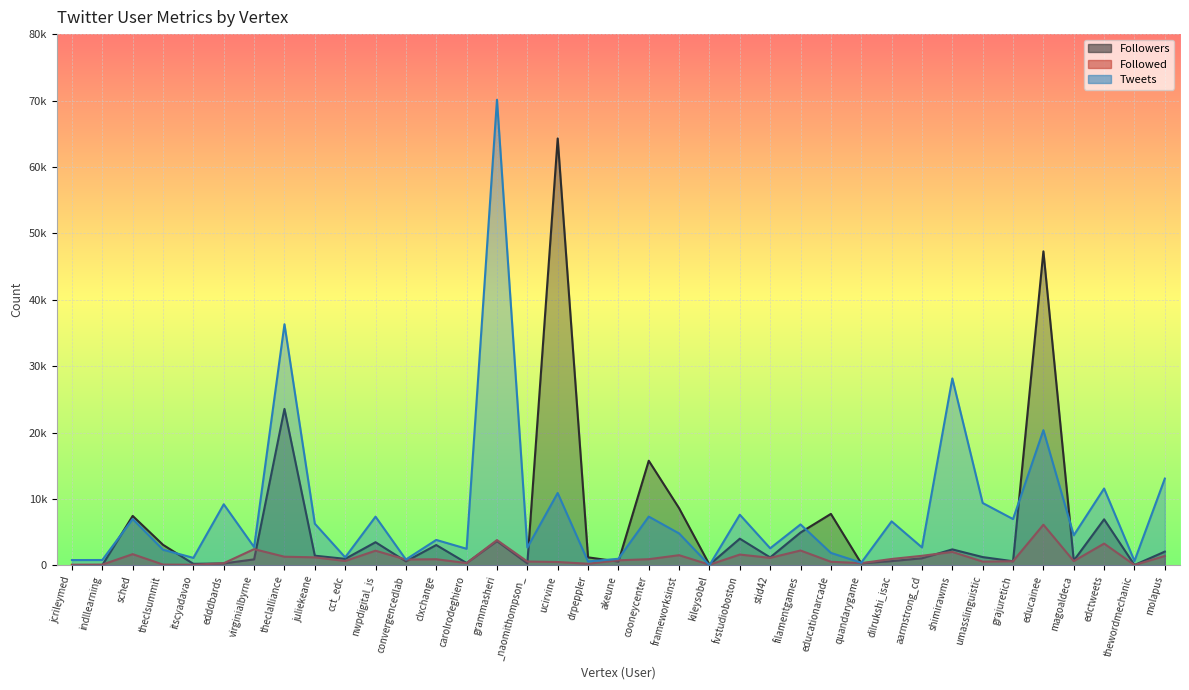

Between which two adjacent categories do Followers and Followed first intersect?

indllearning and sched